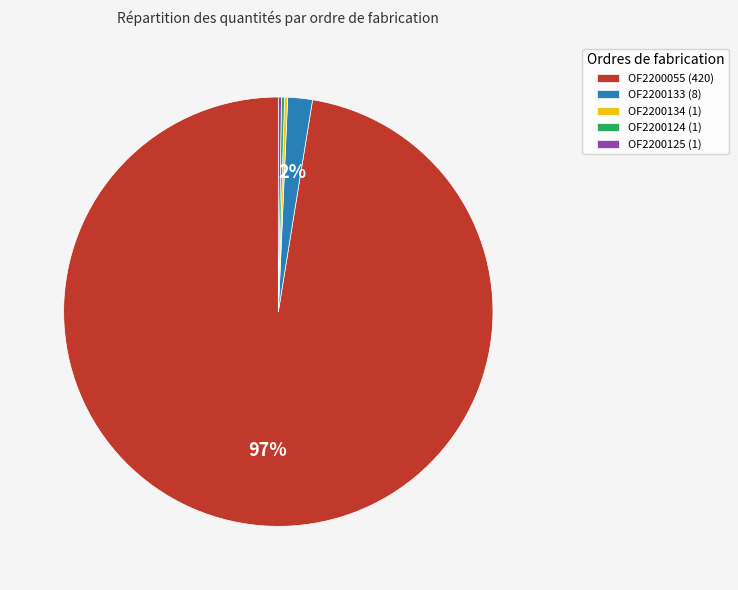

Is it true that OF2200133 (8) is 12% of the pie?

False